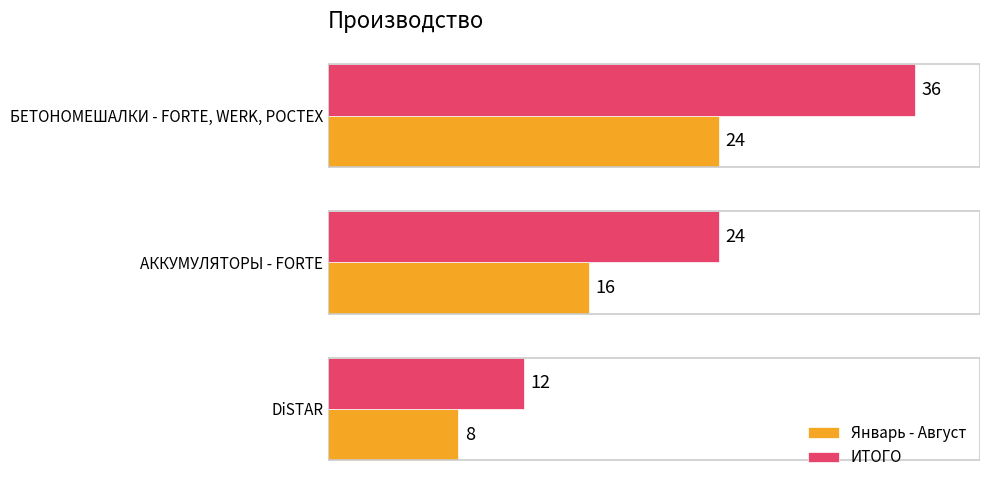

What is the total value across all series at DiSTAR?

20